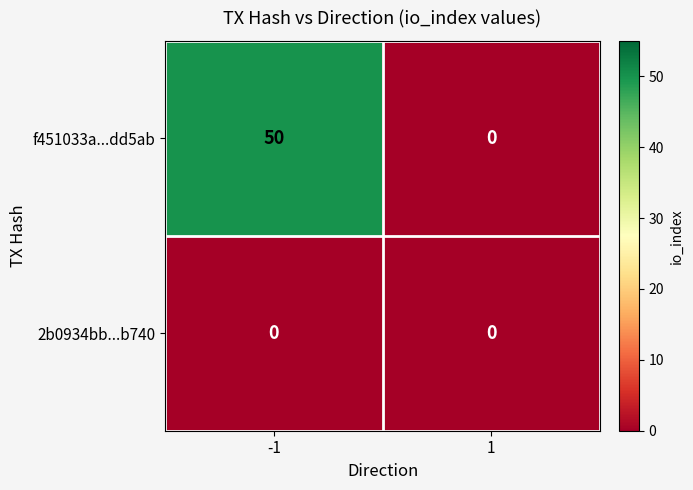

Is it true that f451033a...dd5ab equals 28 at 1?

False